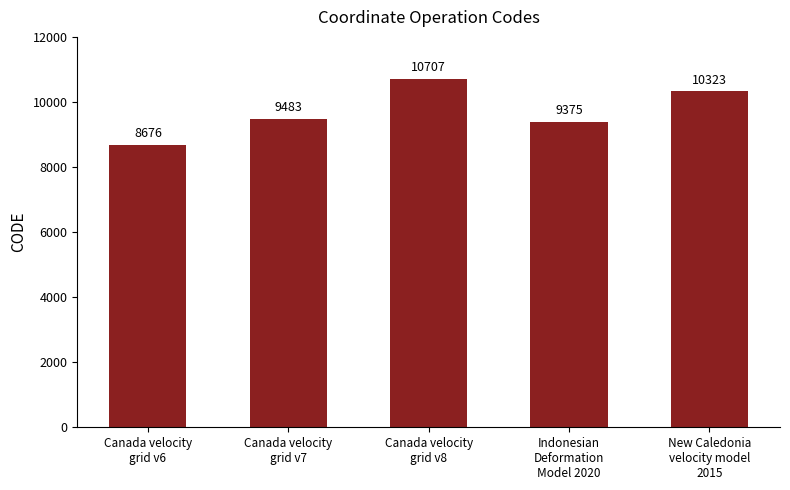

What is the approximate value at Canada velocity
grid v7?

9483